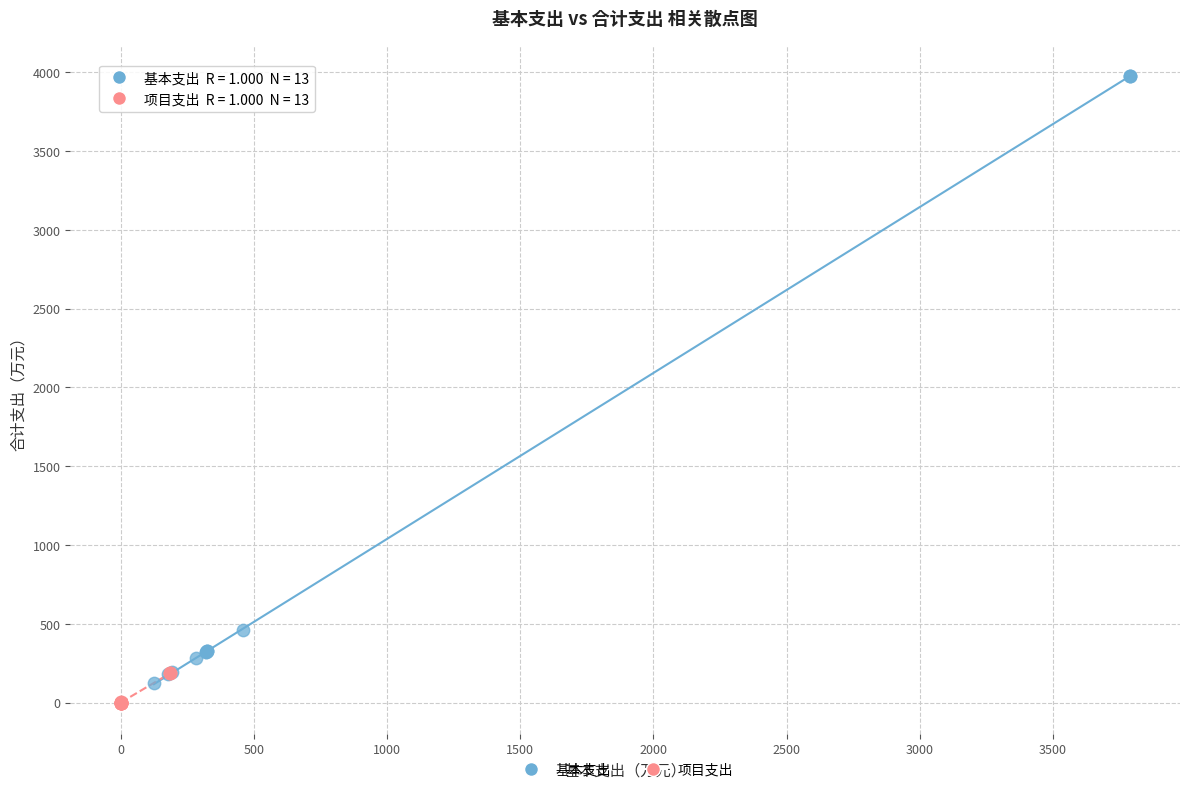

Which series reaches the maximum Y coordinate?

基本支出